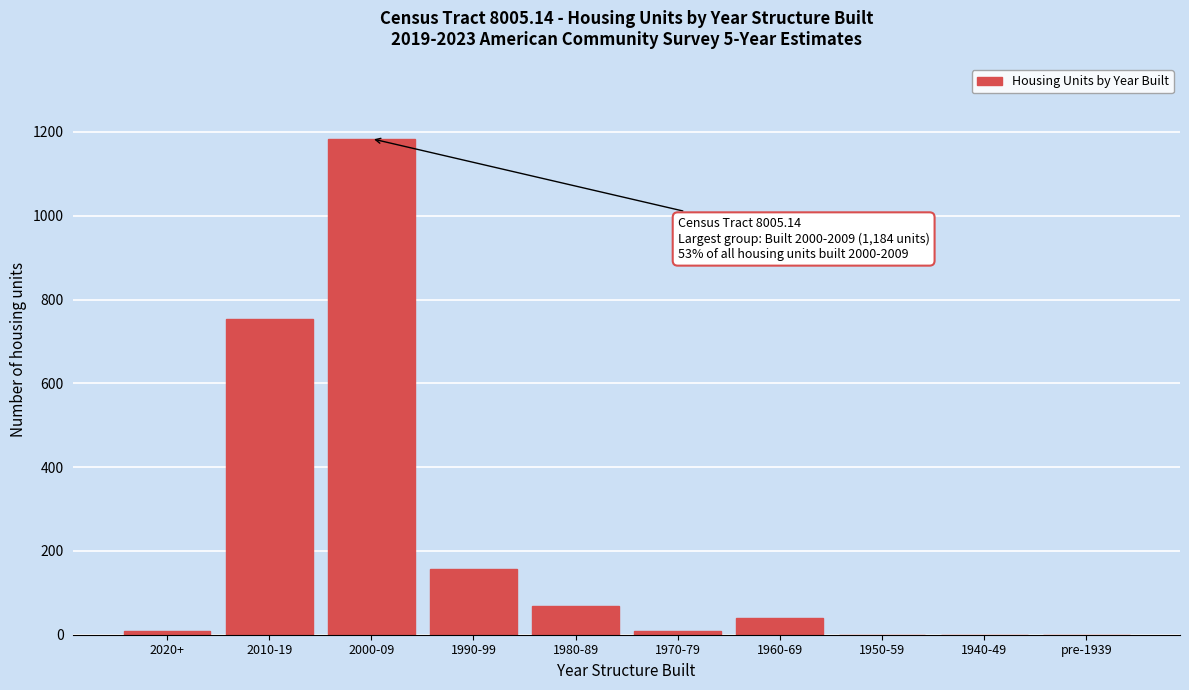

What is the maximum value shown in the chart?

1184